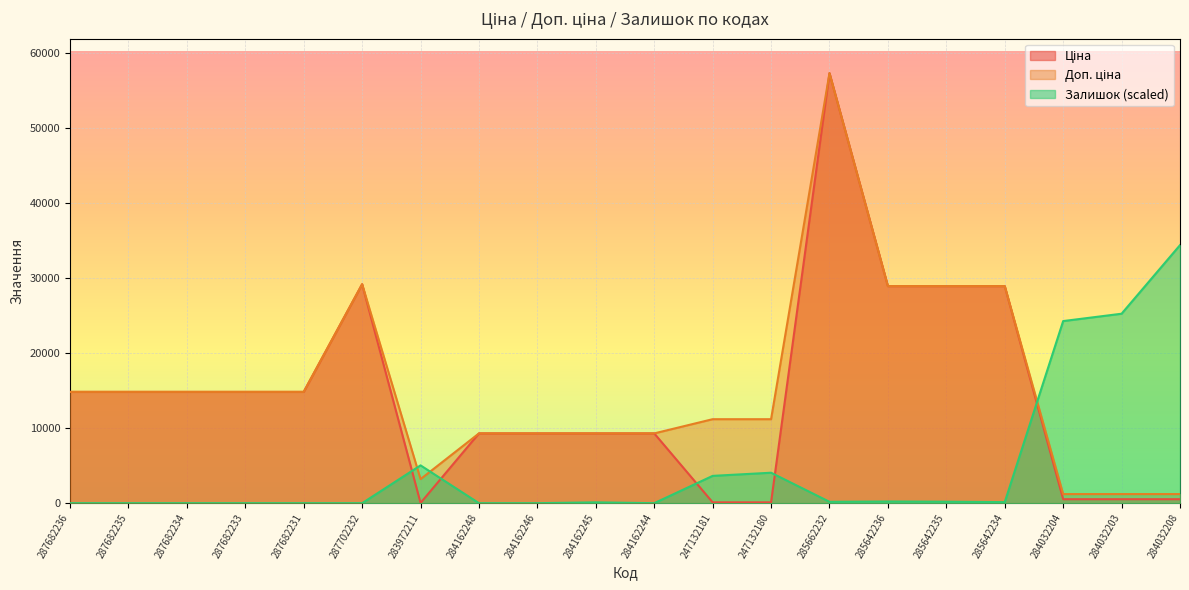

Between 287682231 and 285642236, which series saw the biggest shift?

Ціна